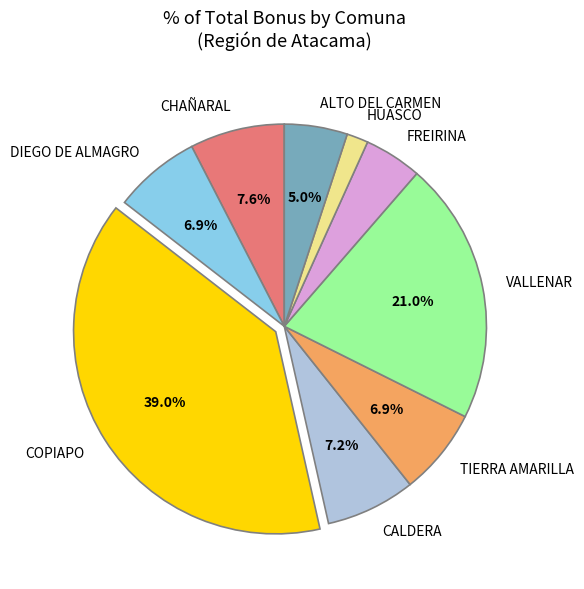

What is the largest slice in the pie chart?

COPIAPO